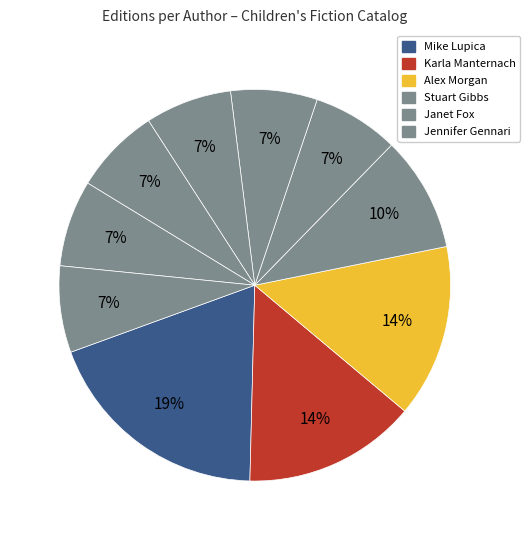

How many slices are in this pie chart?

10